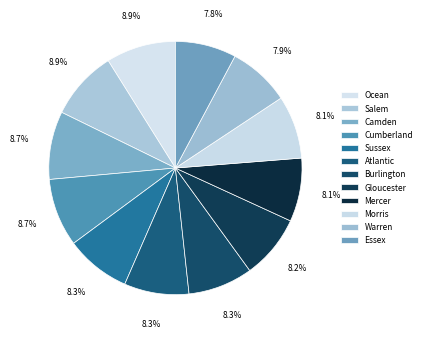

Rank the categories by value from lowest to highest.

Essex, Warren, Morris, Mercer, Gloucester, Atlantic, Burlington, Sussex, Camden, Cumberland, Salem, Ocean